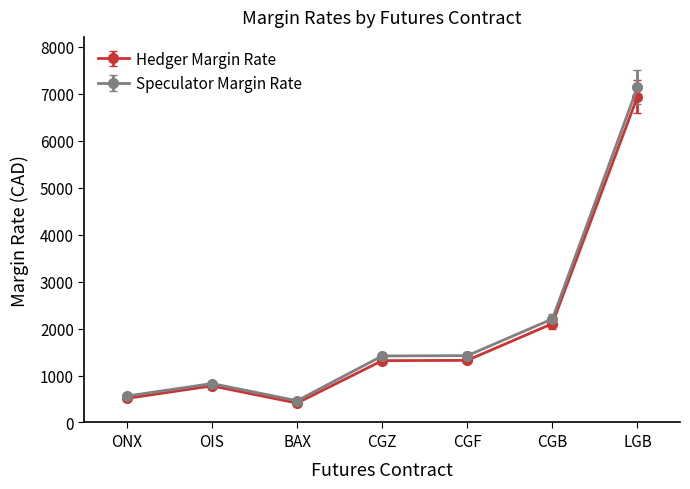

What is the total value across all series at ONX?

1076